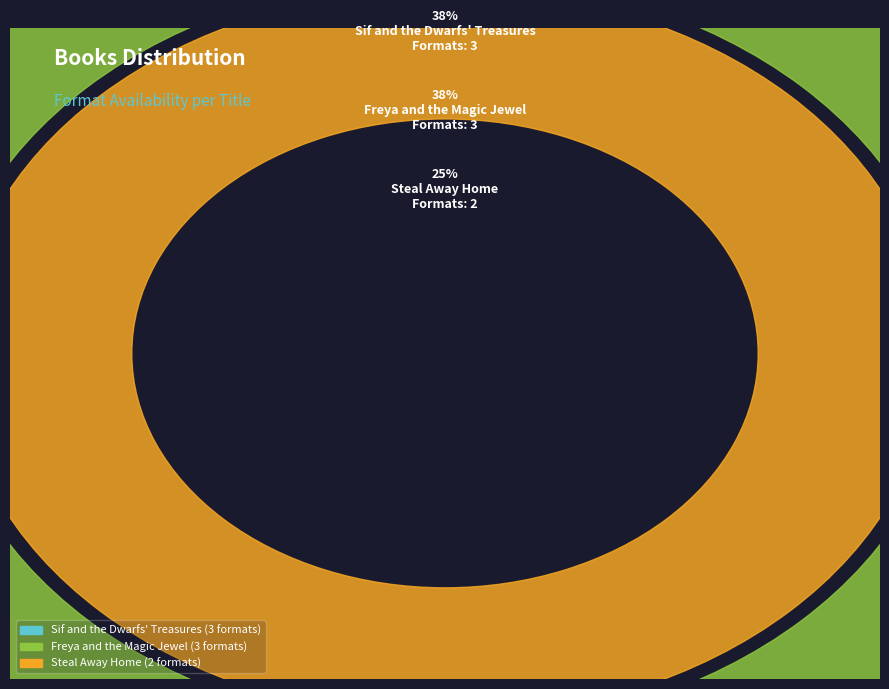

To the nearest percent, what portion does Sif and the Dwarfs' Treasures represent?

38%